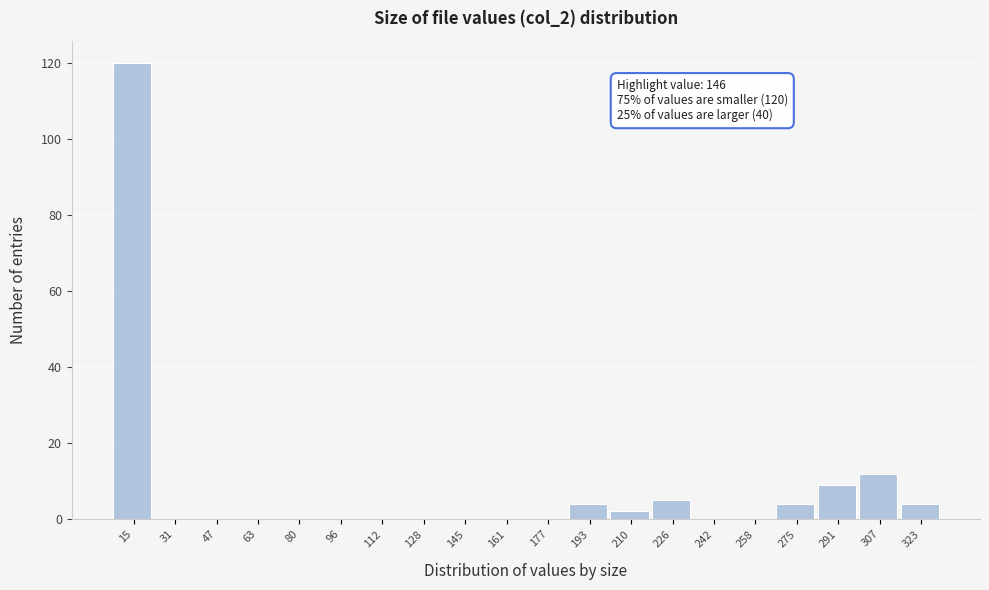

Reading right to left, extract all data points from this chart.

323=4	307=12	291=9	275=4	258=0	242=0	226=5	210=2	193=4	177=0	161=0	145=0	128=0	112=0	96=0	80=0	63=0	47=0	31=0	15=120